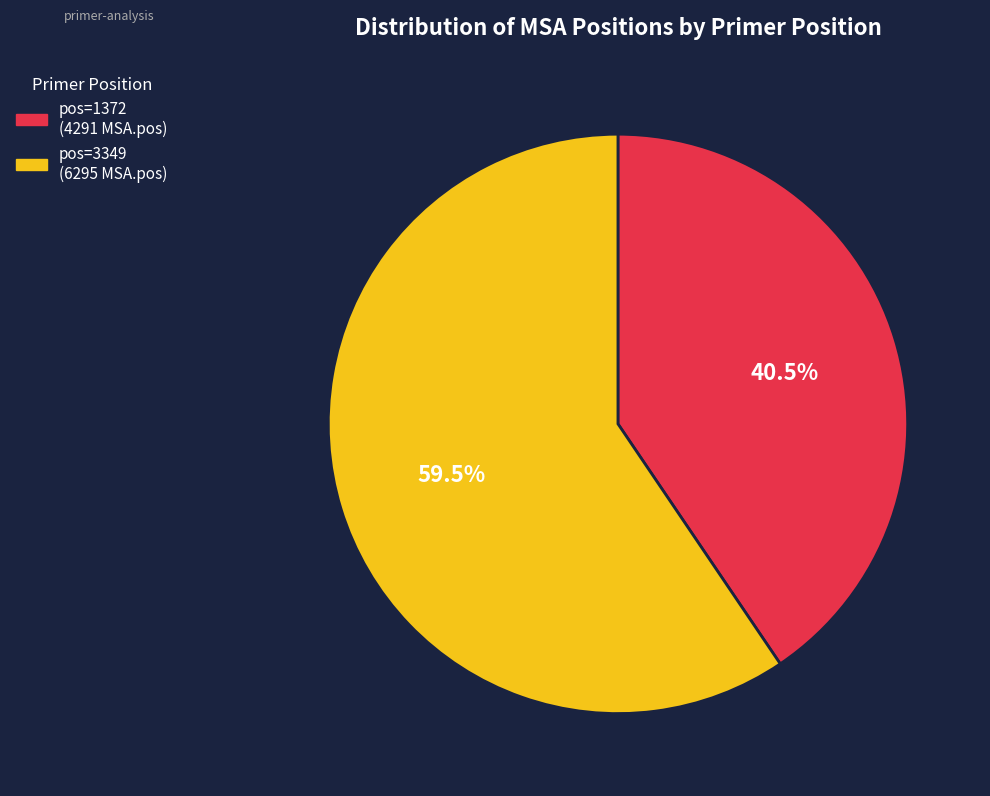

Does any single category account for the majority?

Yes